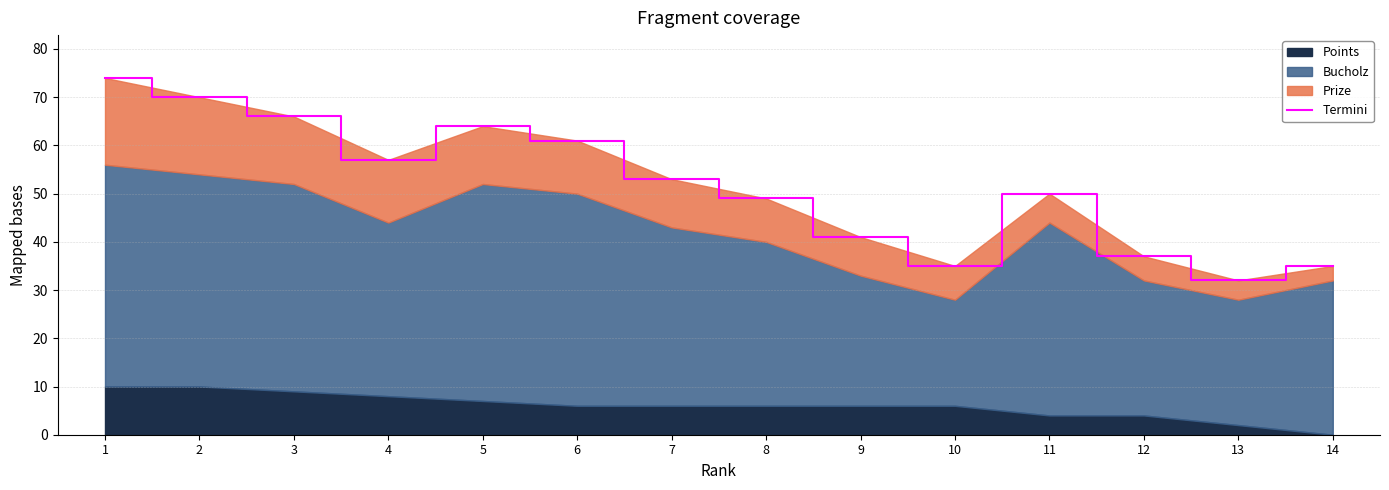

True or false: the data shows 74 at 1.

True